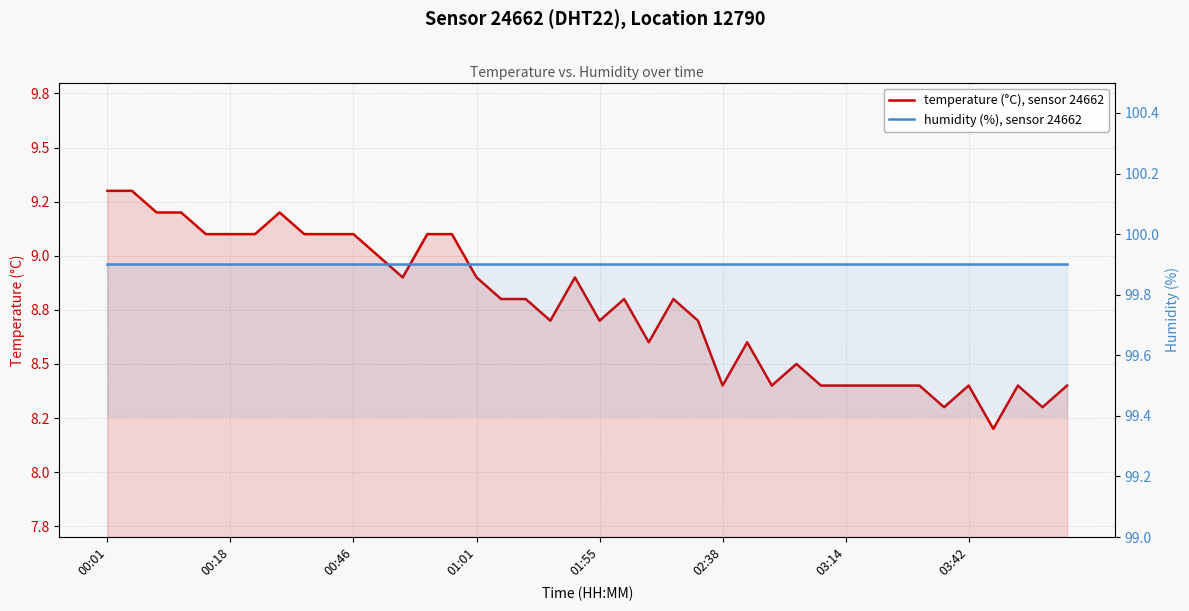

Is the value of humidity (%), sensor 24662 at 00:18 greater than the value of temperature (°C), sensor 24662 at 39?

Yes